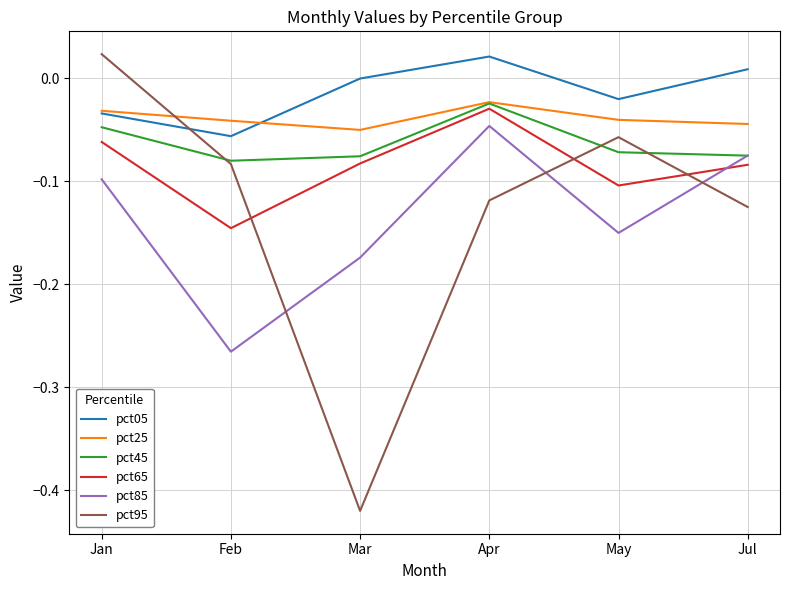

Does the chart display data point markers on the line(s)?

No